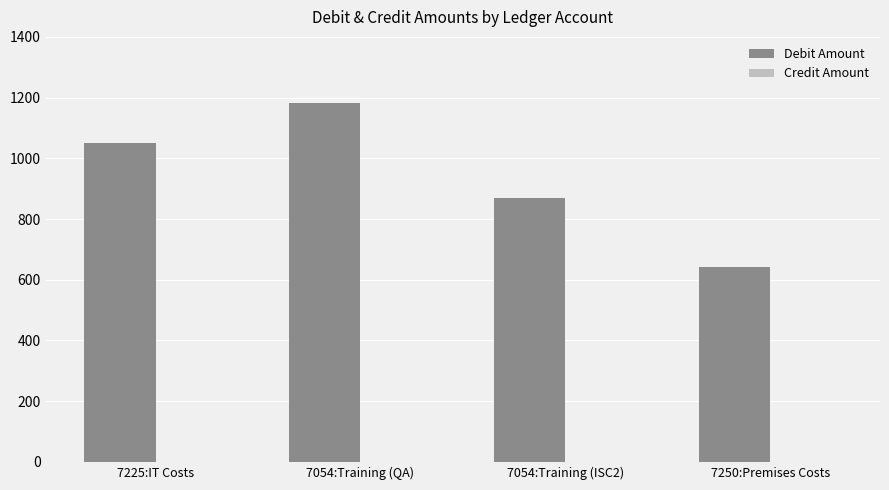

At which label is the value closest to 912?

7054:Training (ISC2)